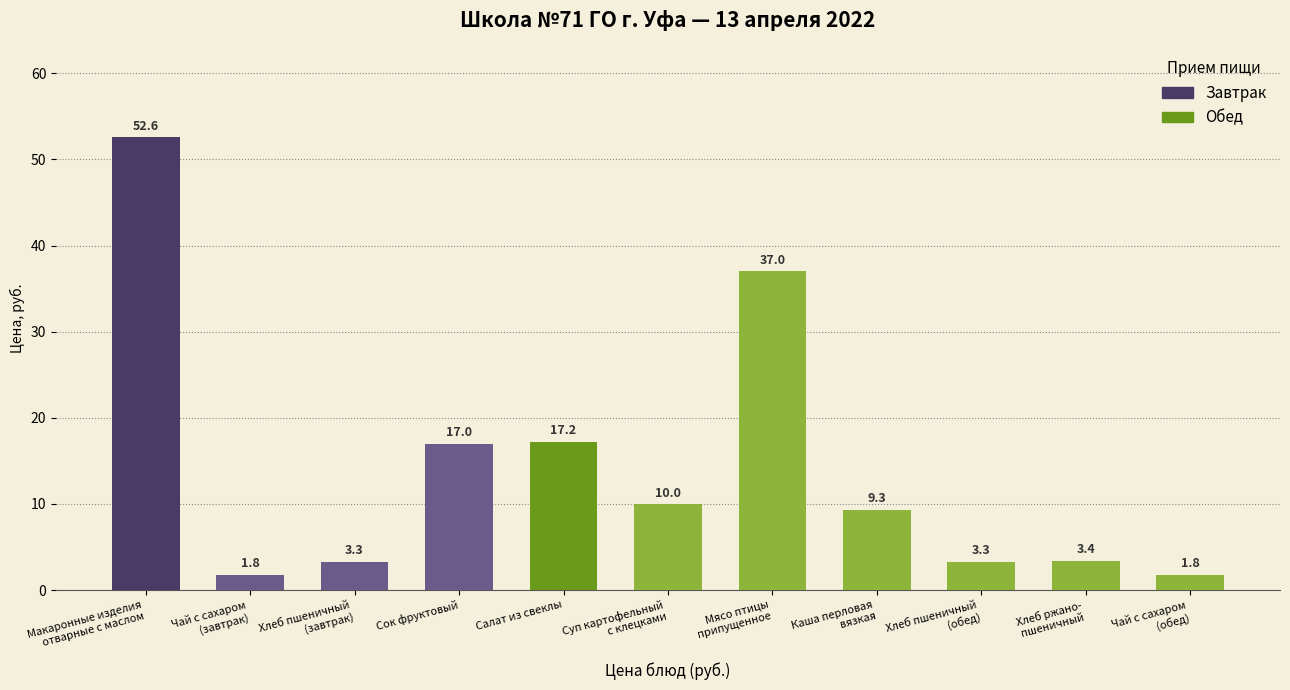

The chart shows a value of 35.0 at Макаронные изделия
отварные с маслом. True or false?

False